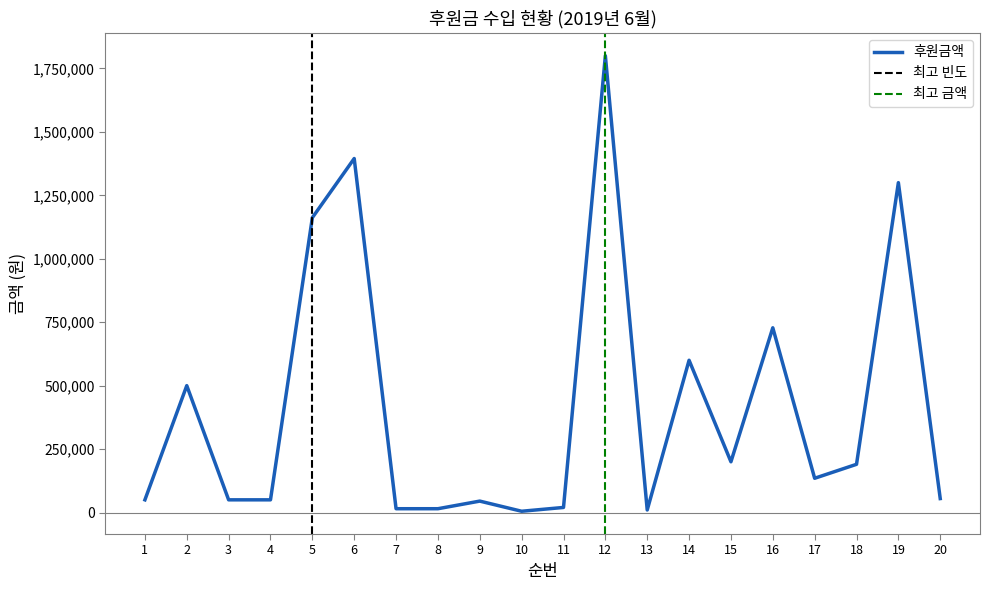

How many interior local peaks (higher than both neighbors) does the data have?

7